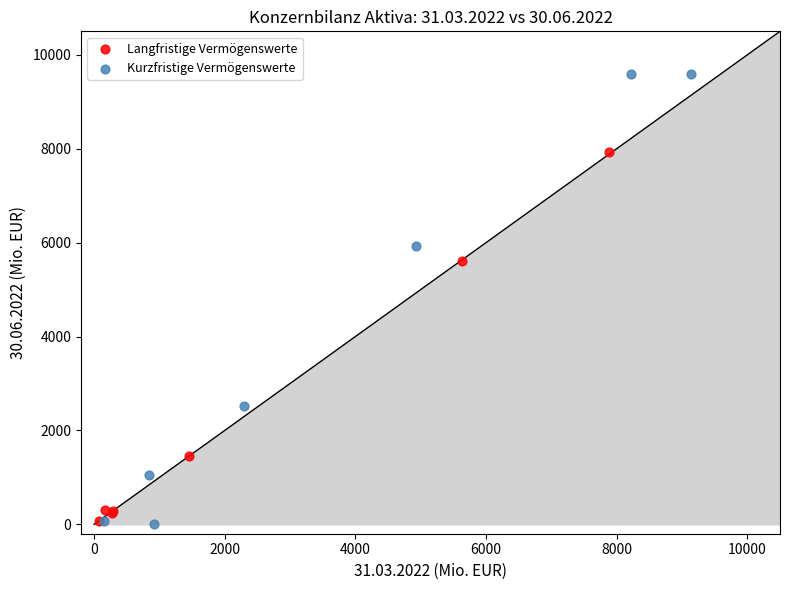

Which series has the largest Y range (max minus min)?

Kurzfristige Vermögenswerte